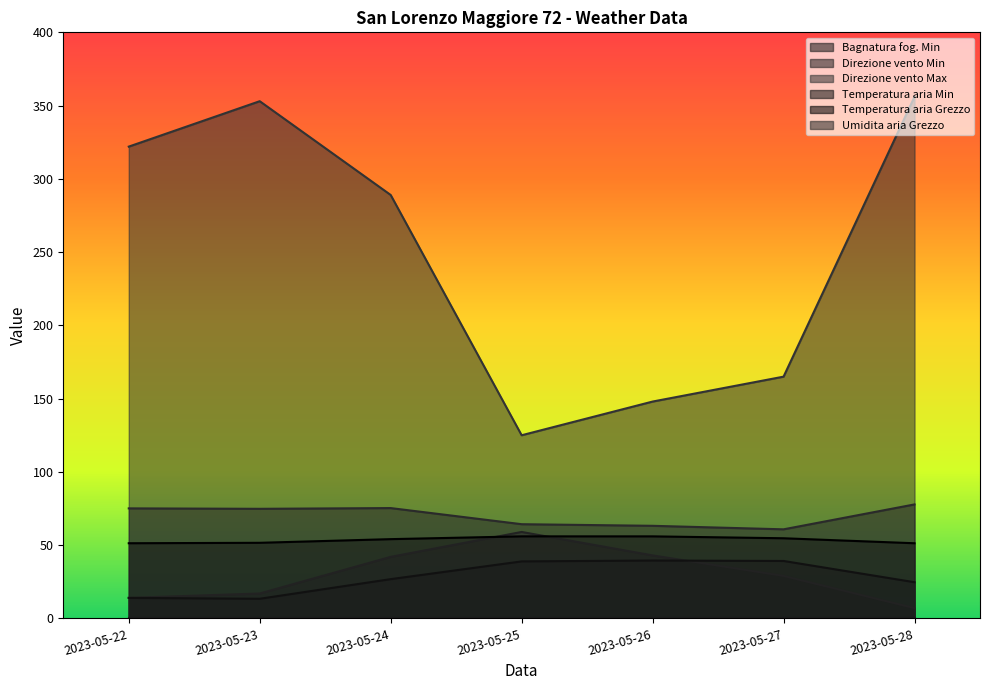

Which series has the largest range (max minus min)?

Direzione vento Max